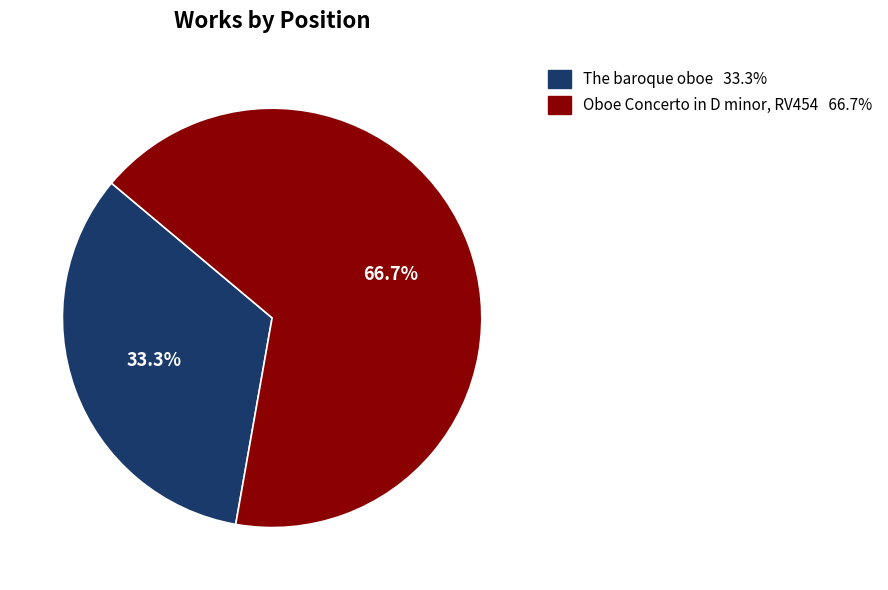

To the nearest percent, what is the average slice percentage?

50%